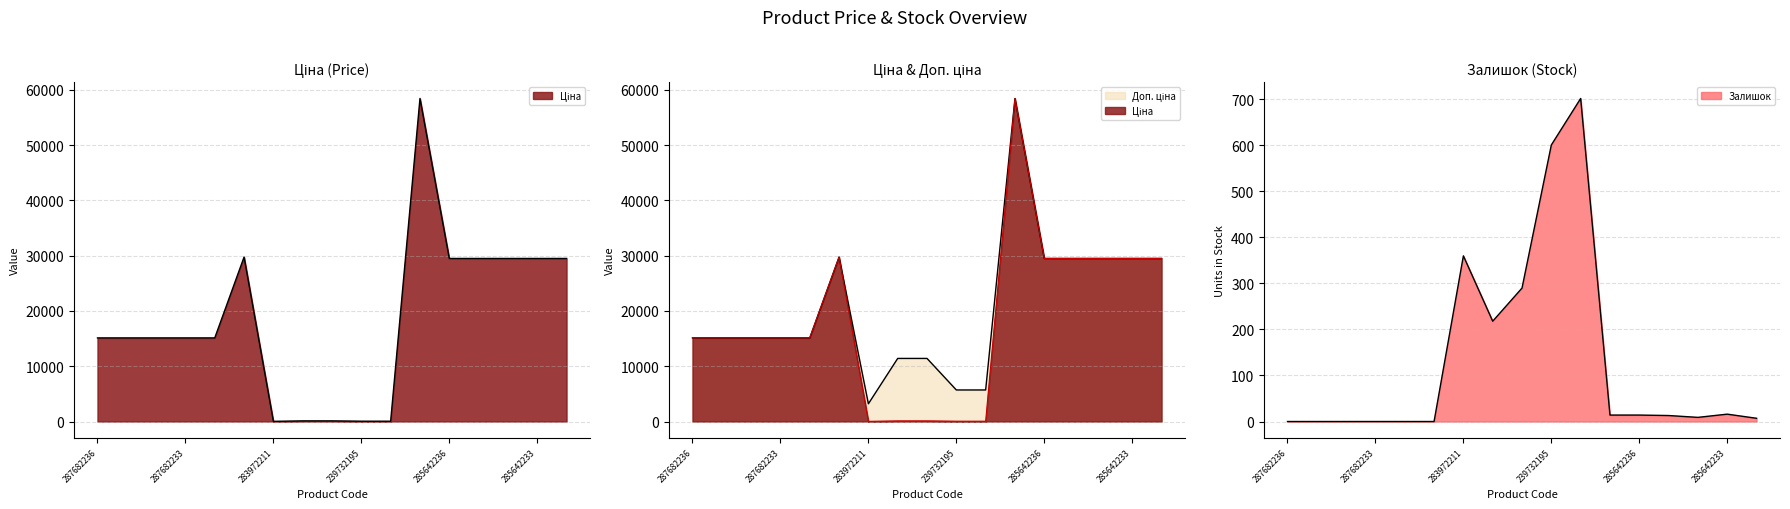

True or false: Доп. ціна and Ціна intersect in this chart.

False